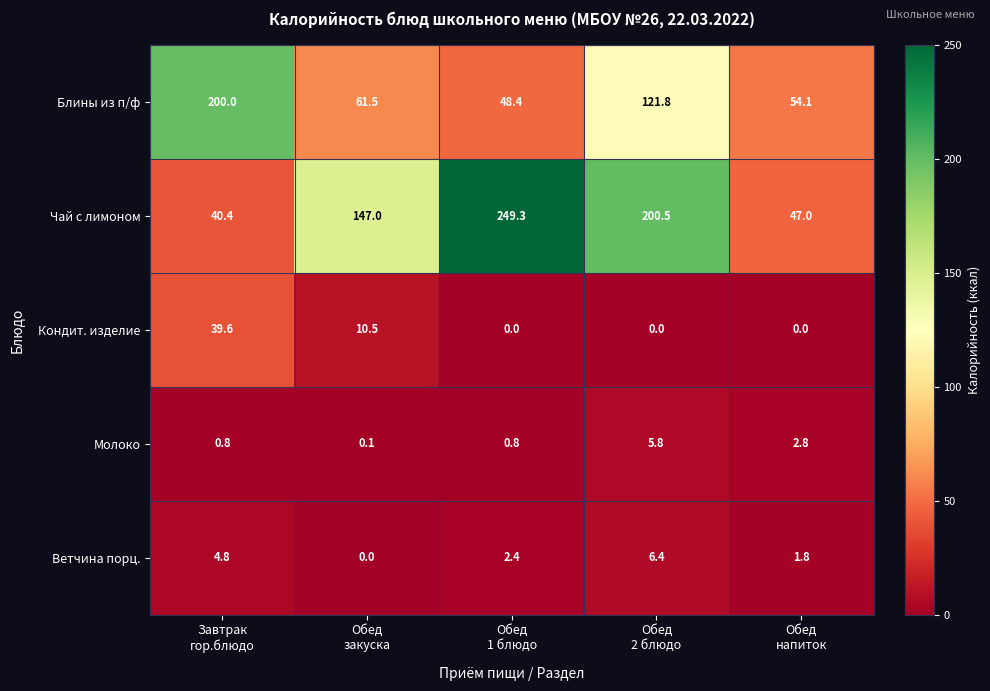

Which category has the highest value across all series?

Обед
1 блюдо